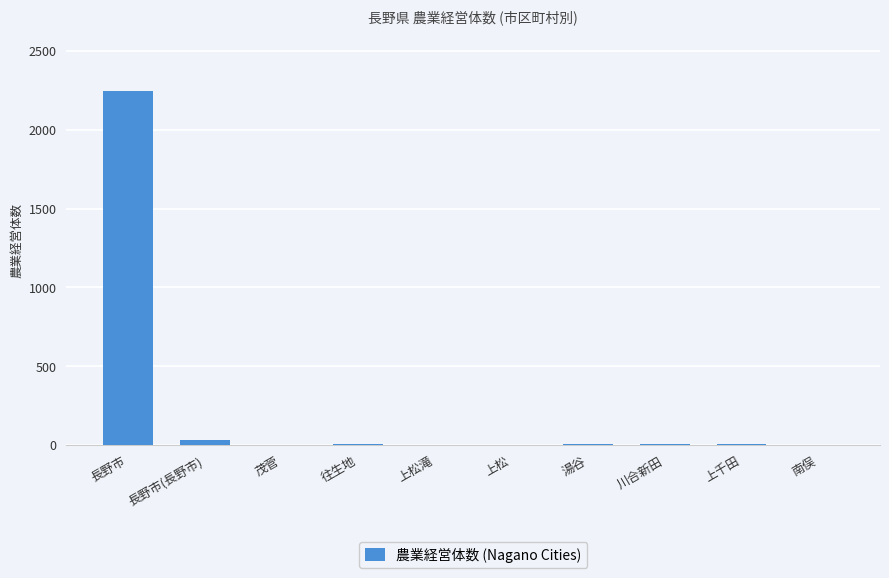

Count the number of data series in this chart.

1